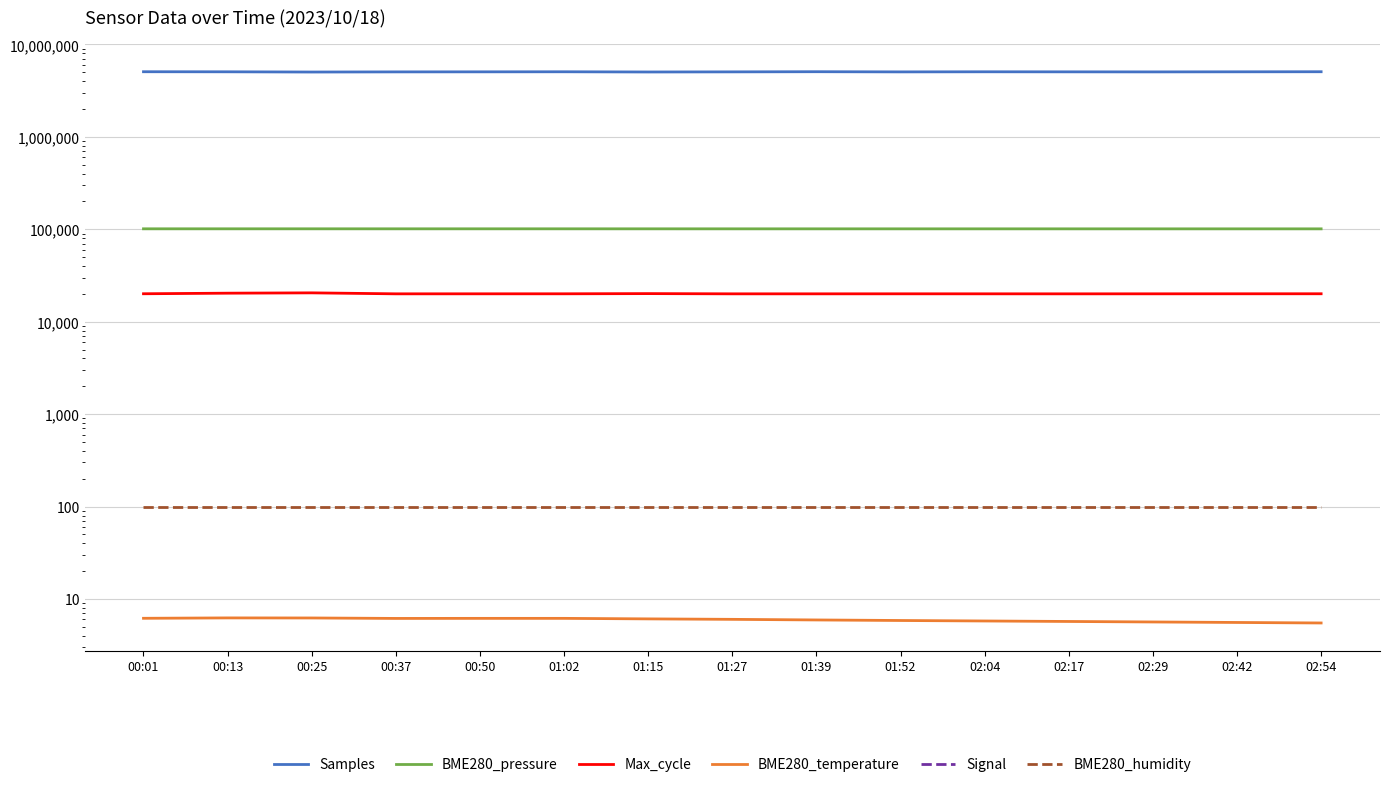

What is the difference between the second highest and minimum values in the Samples series?

37224.0